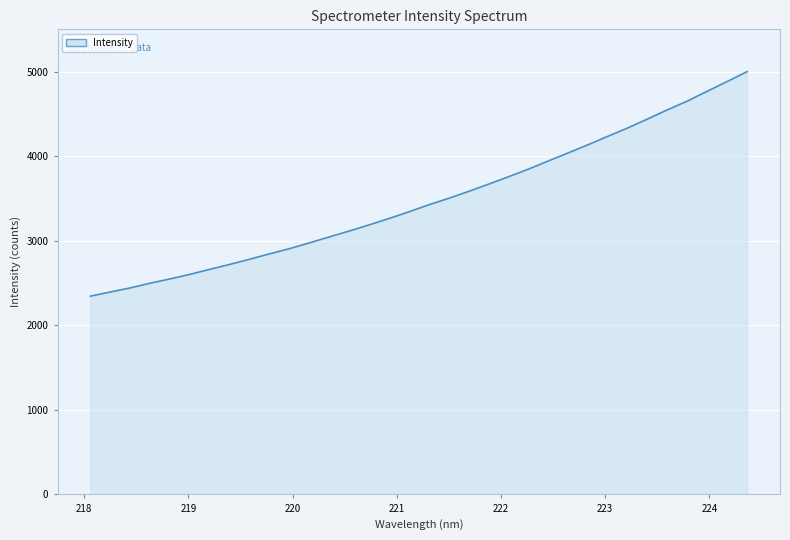

What is the smallest value displayed?

2346.5